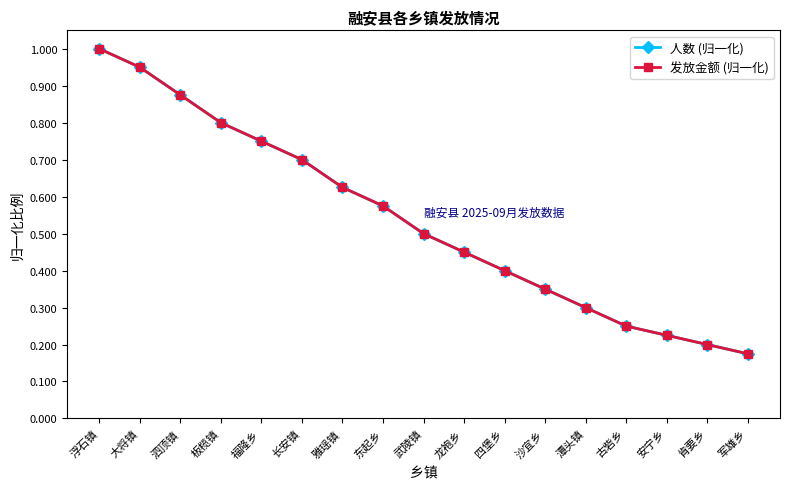

Which category has the lowest value in the 发放金额 (归一化) series?

军雄乡